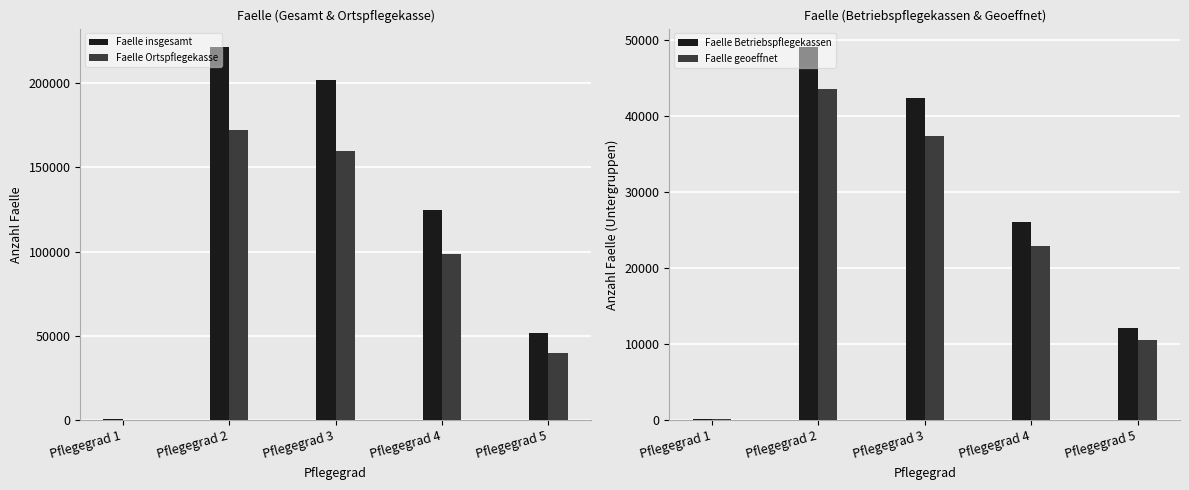

Does the chart contain stacked bars?

No